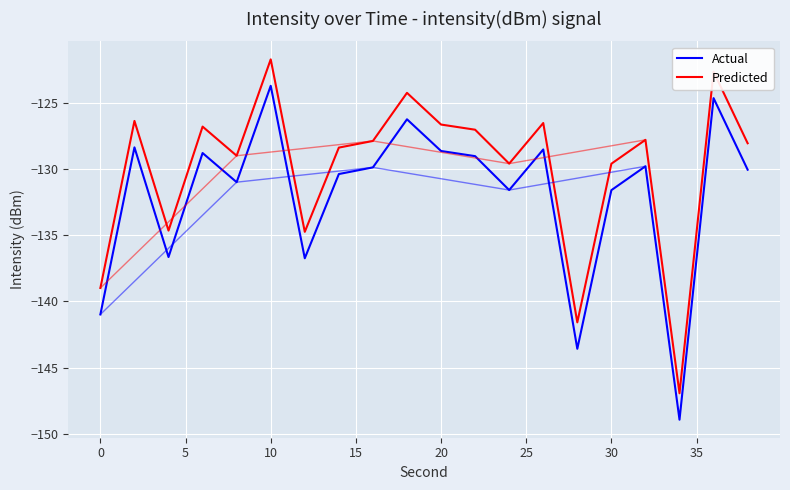

Count the number of data series in this chart.

2